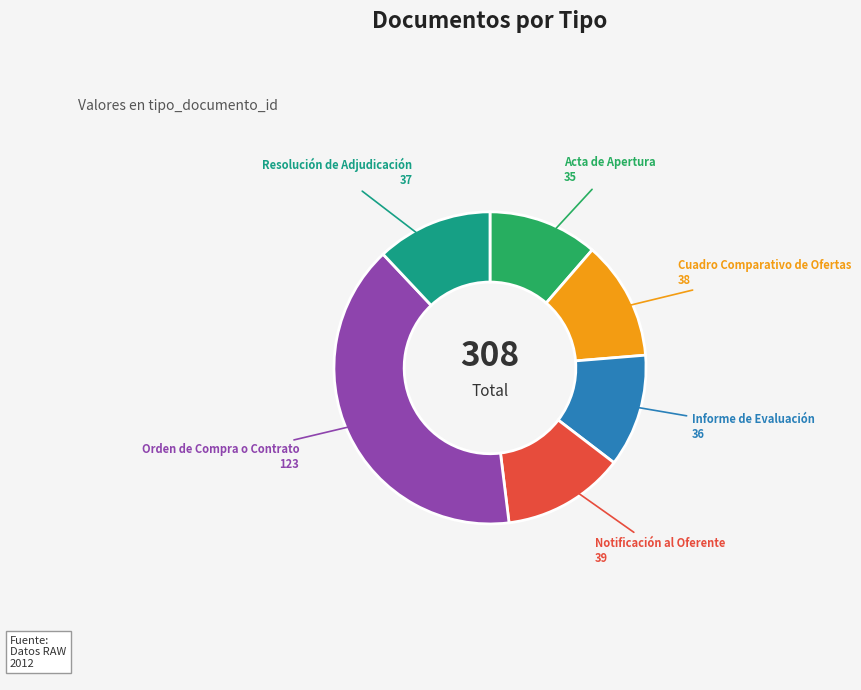

Count the number of slices in the pie.

6